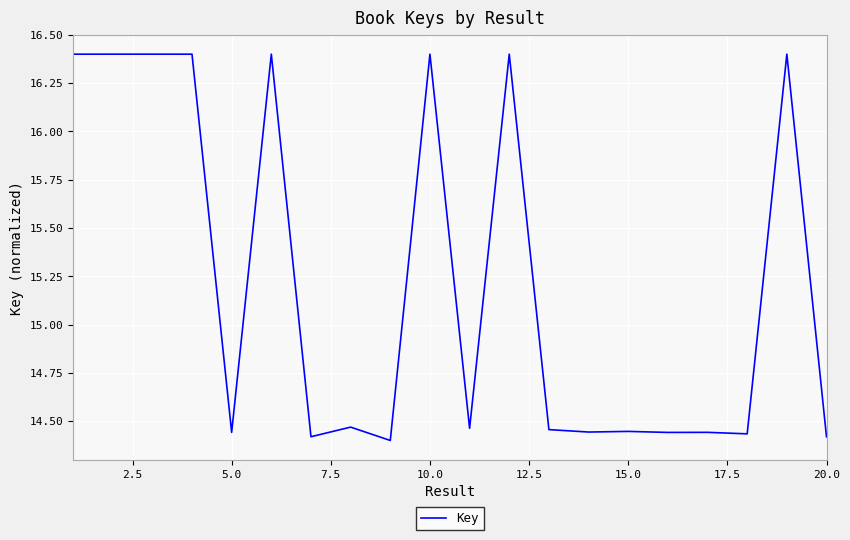

What is the greatest value displayed?

16.4